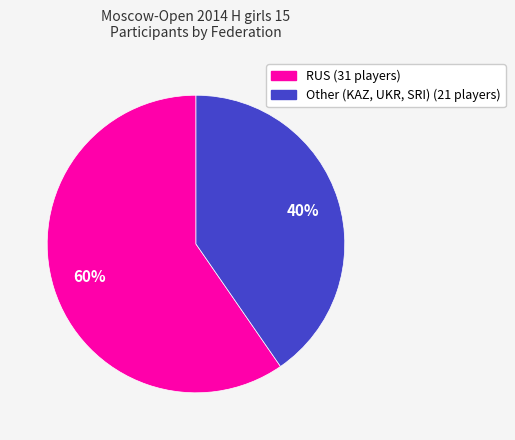

Is the sum of Other (KAZ, UKR, SRI) and RUS greater than half?

Yes